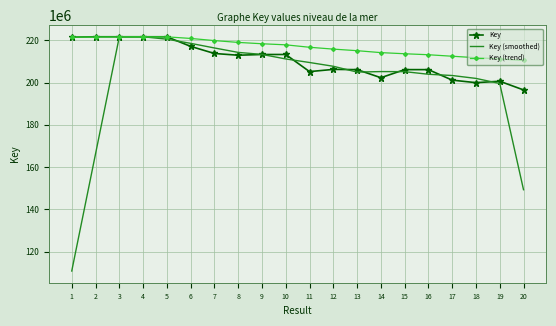

Which series changed the most between 3 and 9?

Key